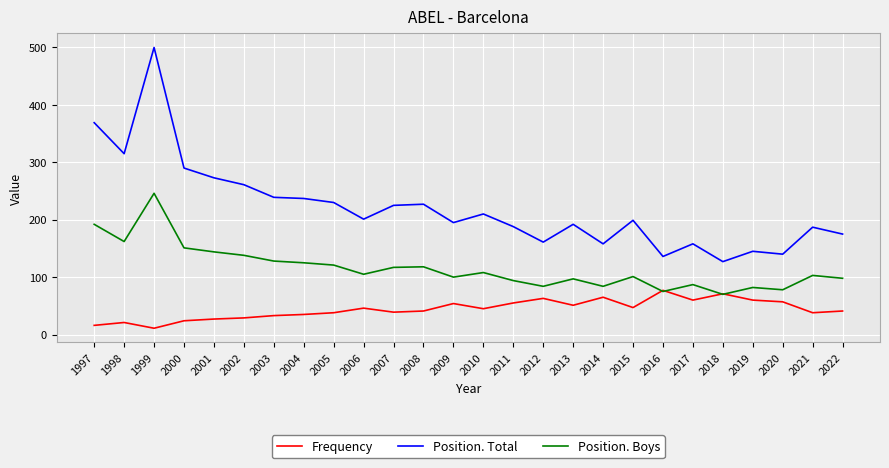

True or false: Frequency has more than 2 points higher than both neighbors.

True